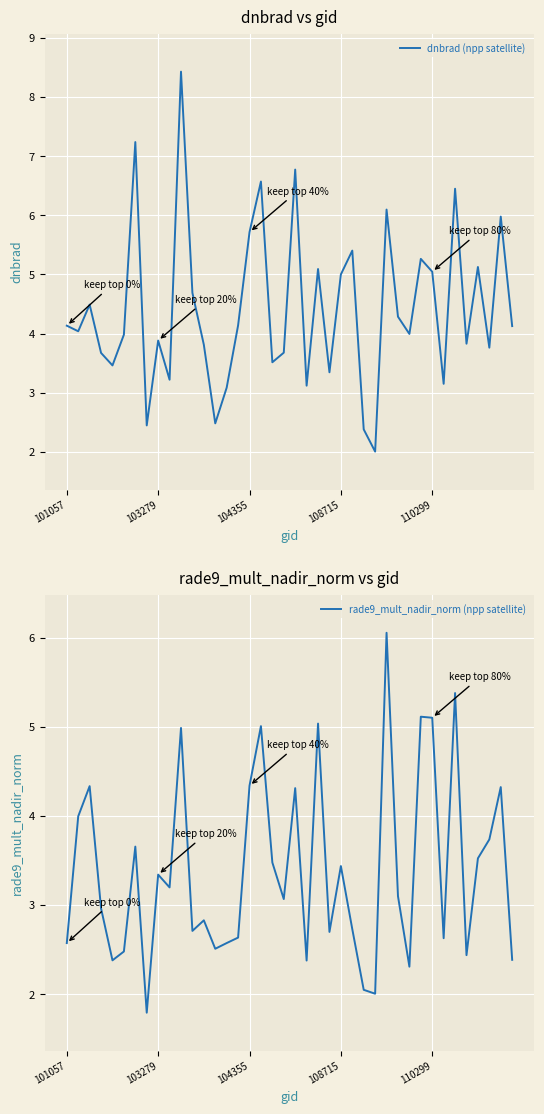

What is the label of the 1st point from the left?

101057